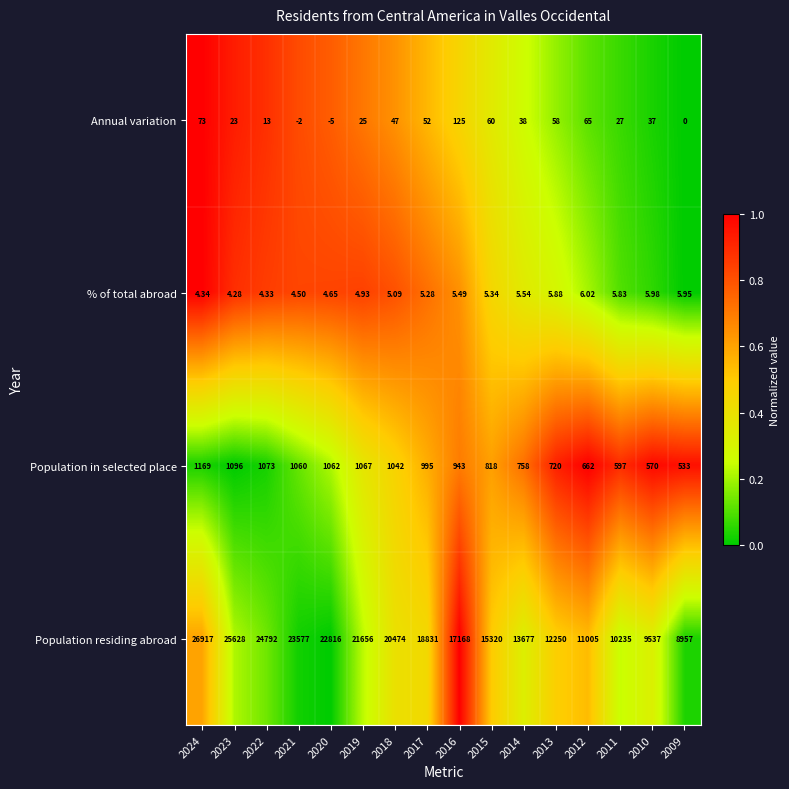

Which series has the largest total across all categories?

Population residing abroad